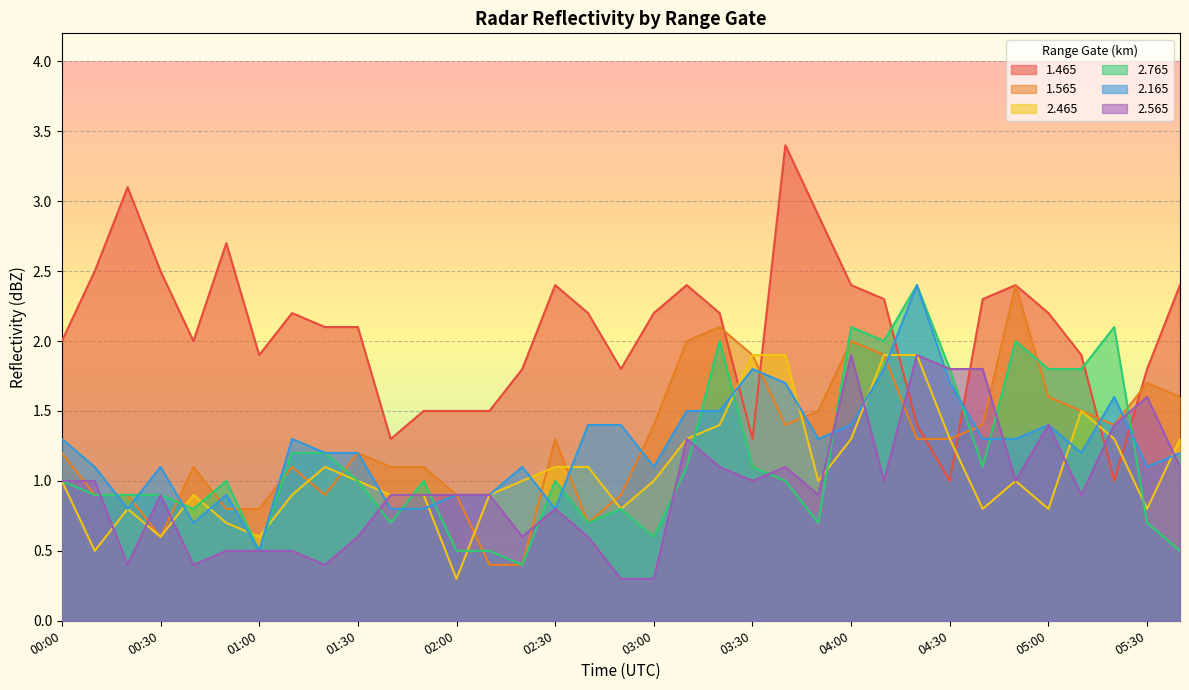

How many data points does each series have?

35